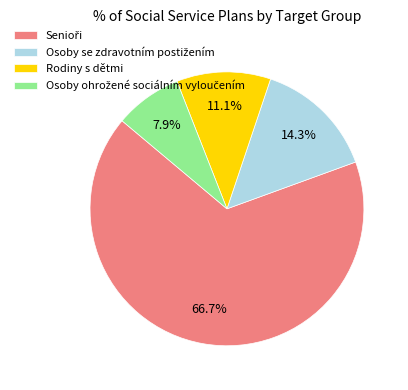

Does Rodiny s dětmi represent more than half of the total?

No